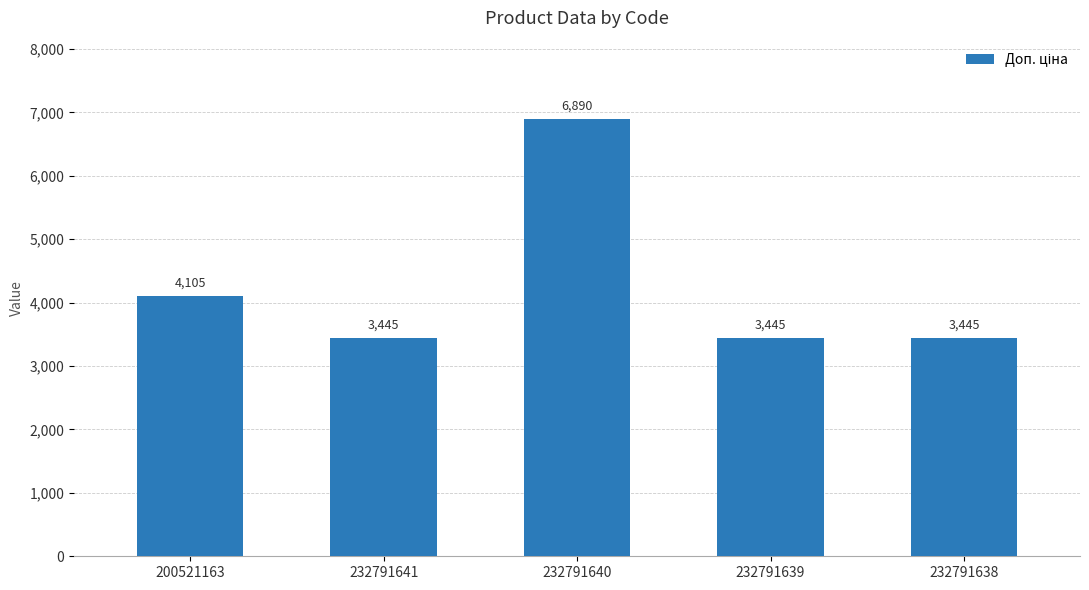

Reading left to right, what are all the values shown in this chart?

4105	3445	6890	3445	3445